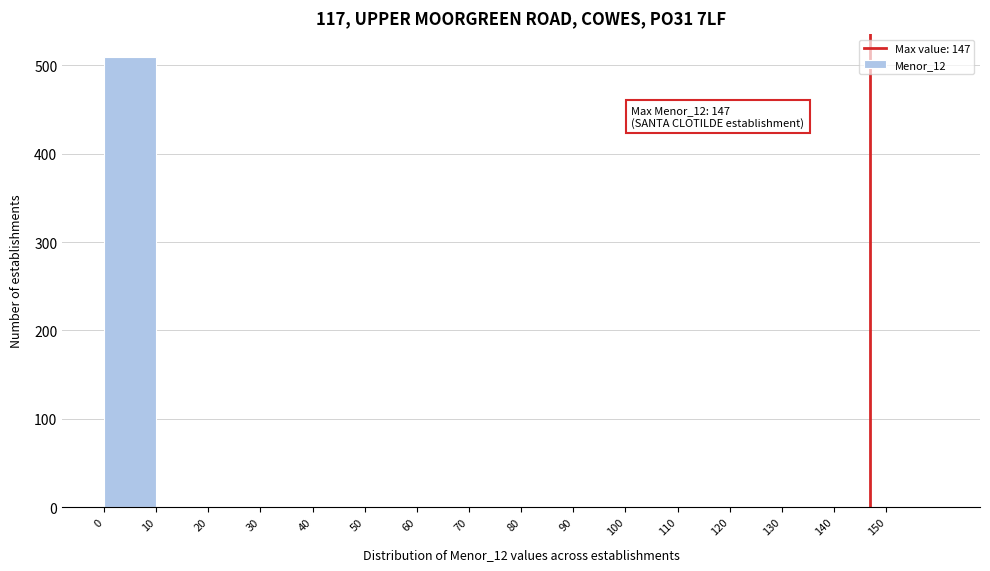

Which range on the x-axis has the tallest bar?

0 to 10